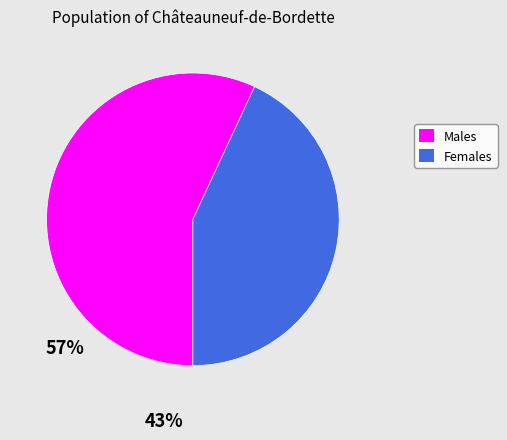

Is Males the majority of the pie?

Yes